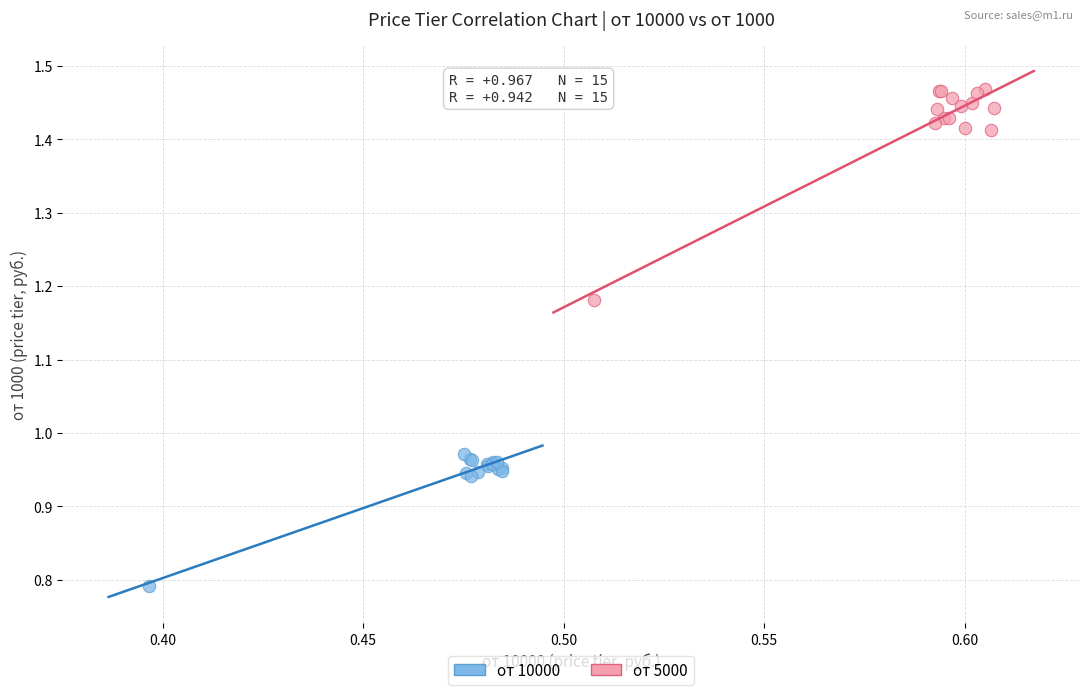

Which series has the largest Y range (max minus min)?

от 5000